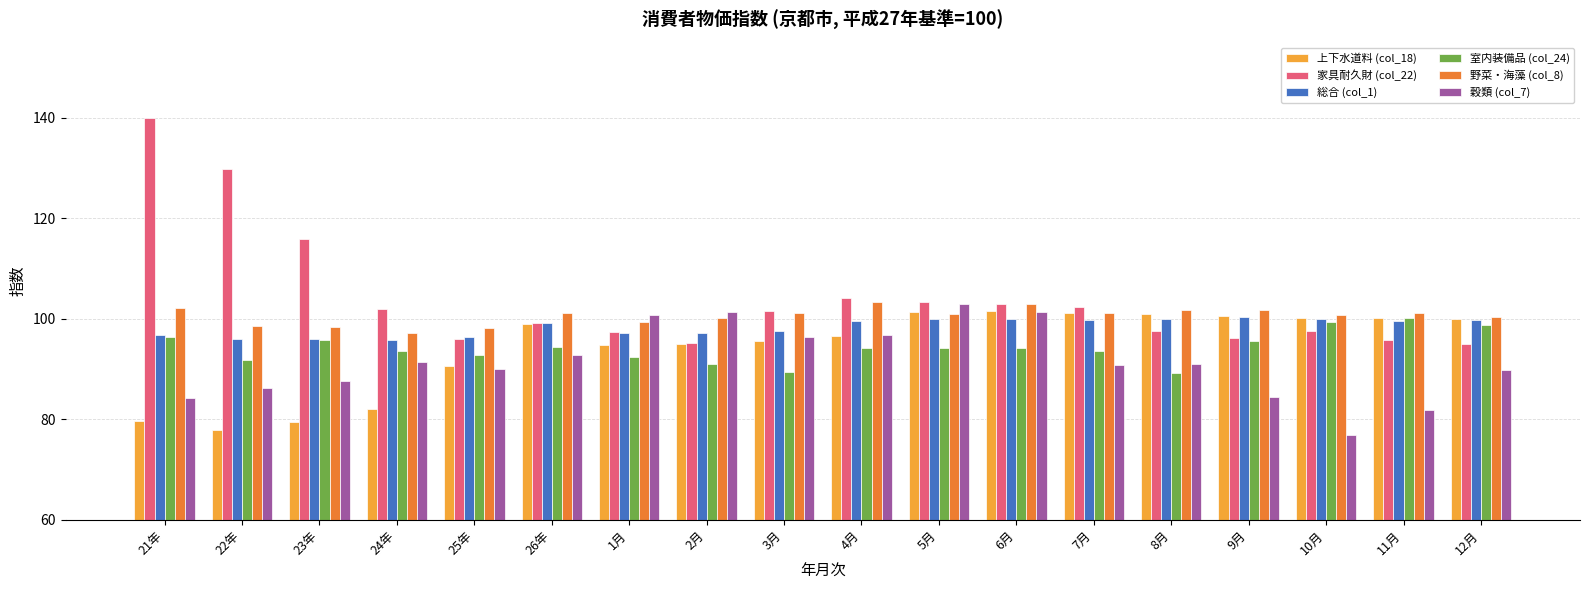

What is the value of the 穀類 (col_7) bar at the 4th from the left?

91.4